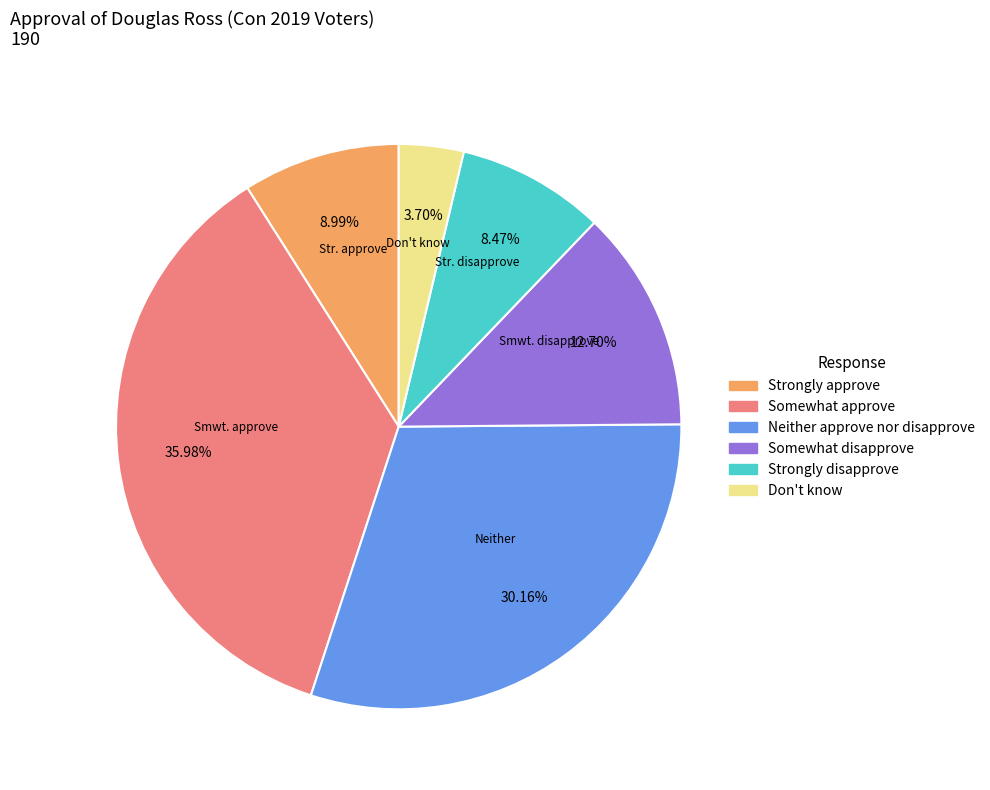

Which category has the smallest portion of the pie?

Don't know